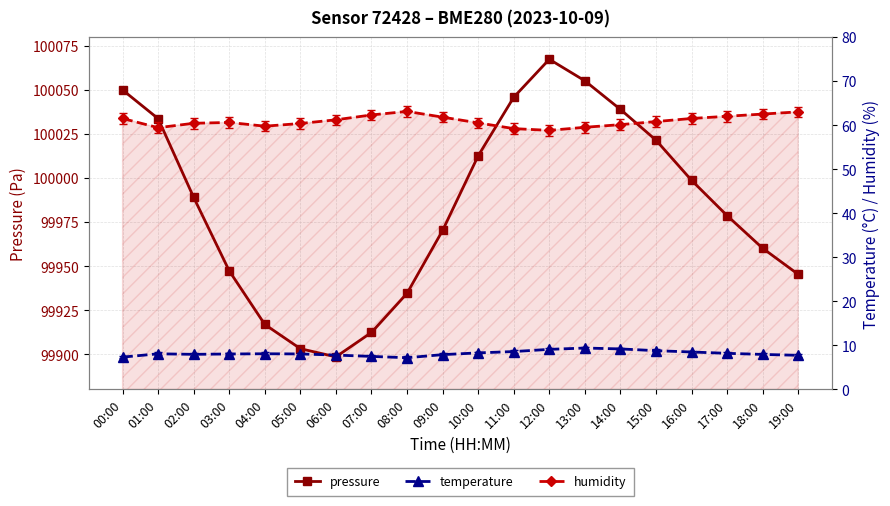

How many lines are shown in the chart?

3